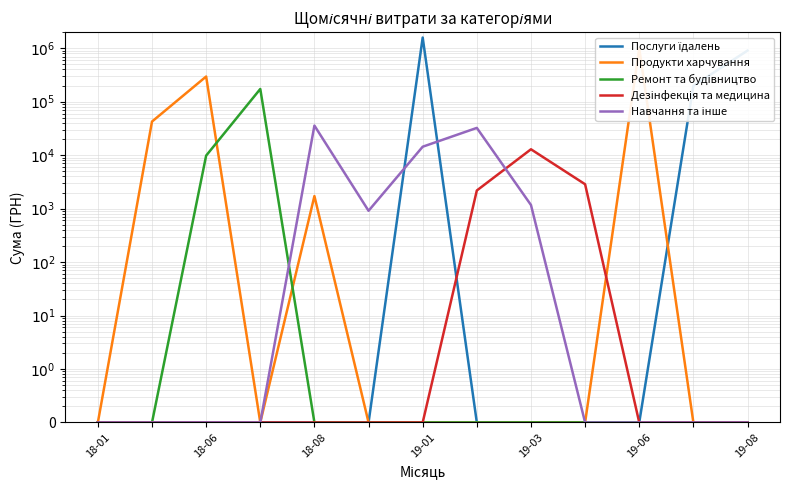

Reading left to right, what are all the values shown in this chart?

Послуги їдалень: 0.1	0.1	0.1	0.1	0.1	0.1	1585079.5	0.1	0.1	0.1	0.1	198673.2	903821.1
Продукти харчування: 0.1	42475.0	295565.3	0.1	1716.0	0.1	0.1	0.1	0.1	0.1	995502.9	0.1	0.1
Ремонт та будівництво: 0.1	0.1	9798.9	172951.4	0.1	0.1	0.1	0.1	0.1	0.1	0.1	0.1	0.1
Дезінфекція та медицина: 0.1	0.1	0.1	0.1	0.1	0.1	0.1	2182.5	12875.9	2855.0	0.1	0.1	0.1
Навчання та інше: 0.1	0.1	0.1	0.1	35721.0	910.8	14381.2	32340.0	1168.8	0.1	0.1	0.1	0.1